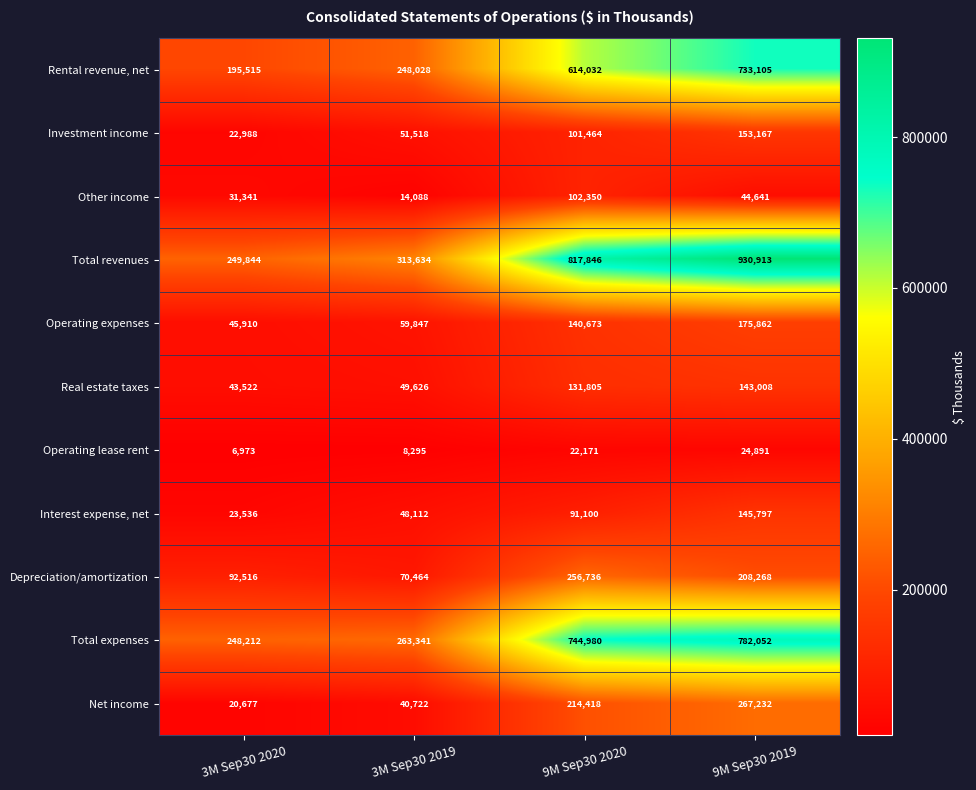

How many categories are shown in the chart?

4